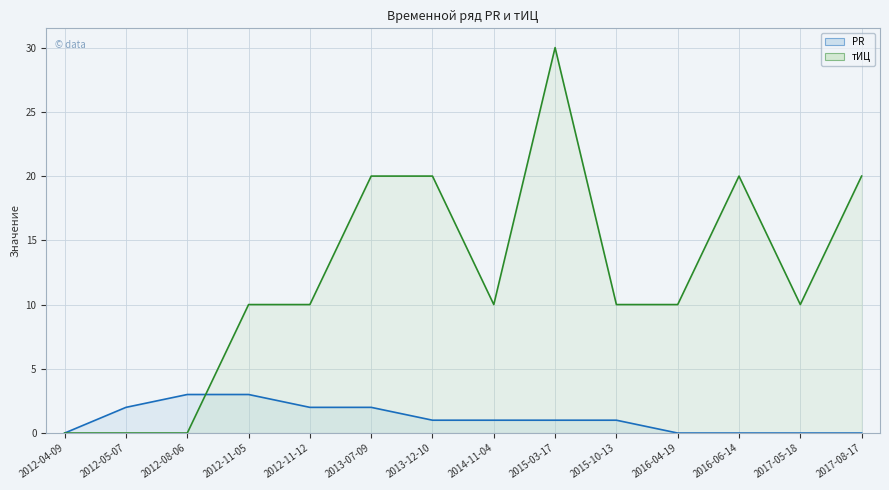

True or false: тИЦ has a value of 10 at 2015-10-13.

True